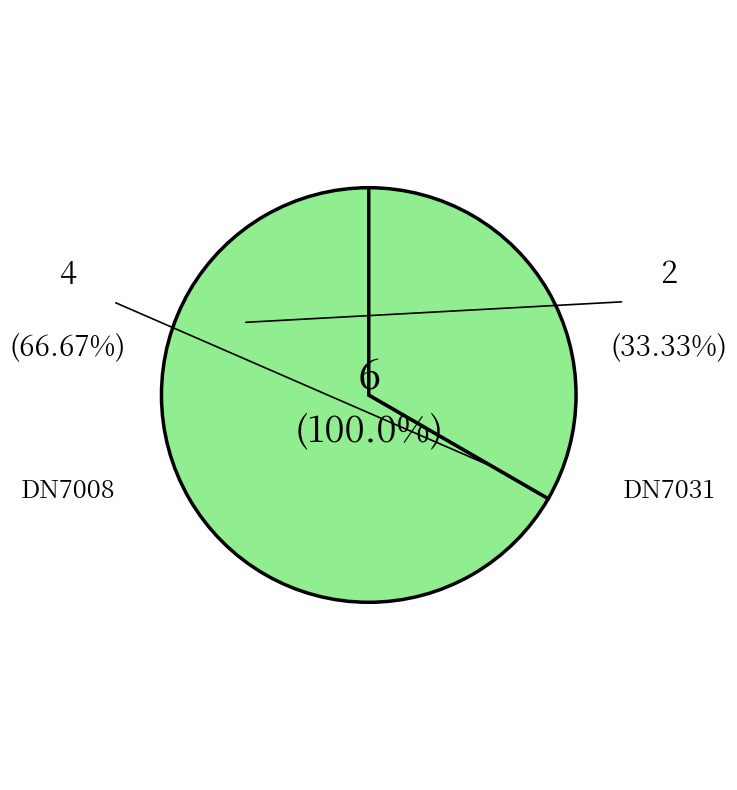

What percentage do DN7031 and DN7008 together represent?

100.0%